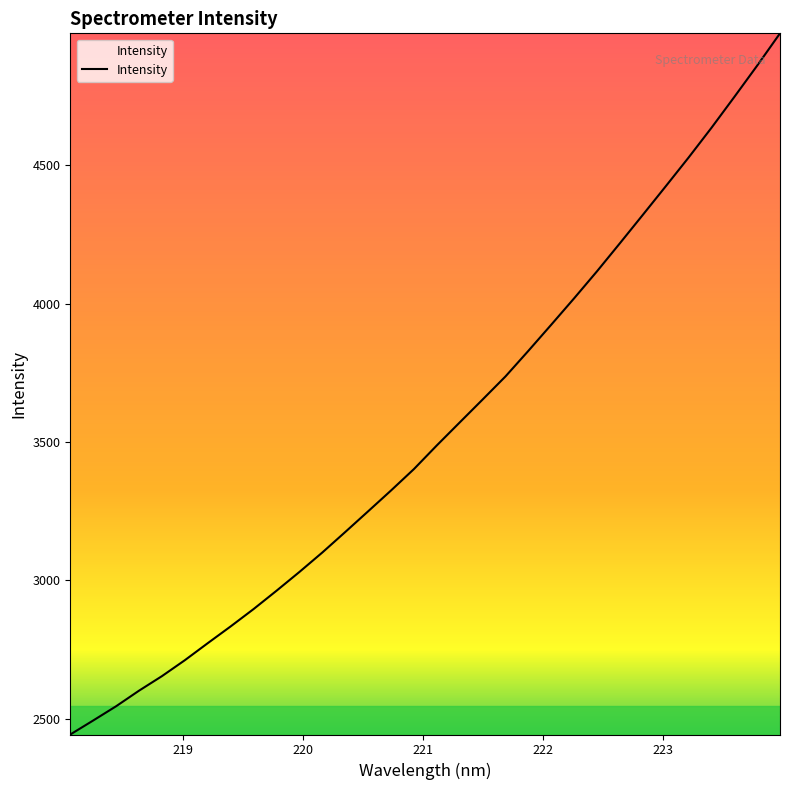

Reading left to right, transcribe all the data shown in this chart.

2443.3	2493.9	2545.3	2601.6	2654.1	2711.8	2773.3	2833.9	2896.5	2962.7	3030.5	3100.9	3174.8	3249.7	3324.9	3402.3	3487.7	3570.7	3653.5	3736.9	3829.4	3923.9	4019.3	4116.9	4218.1	4320.5	4423.6	4527.5	4634.9	4746.5	4859.7	4976.5